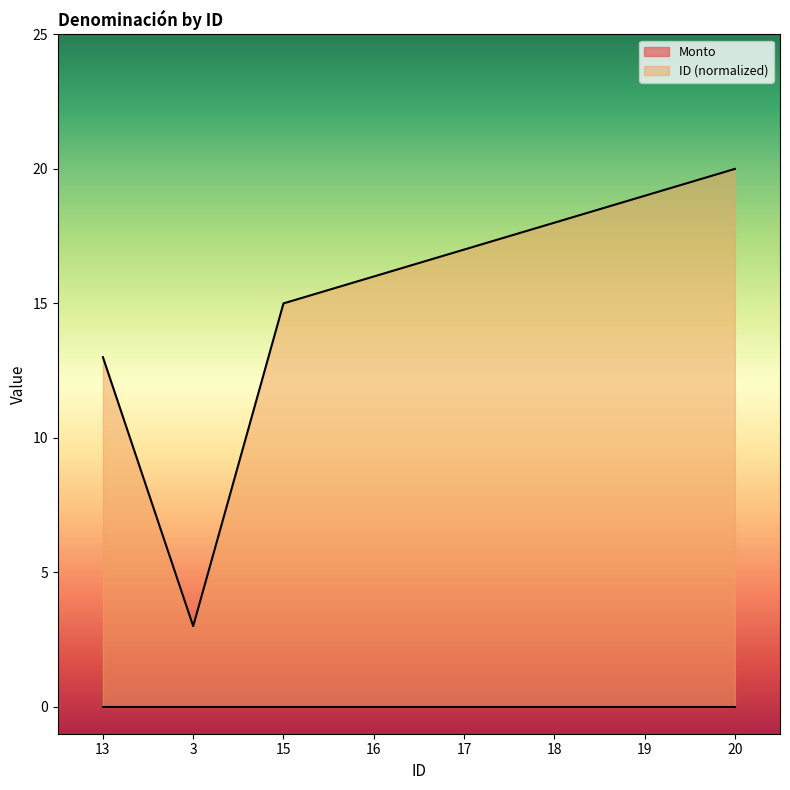

True or false: the data shows 1 at 3.

False